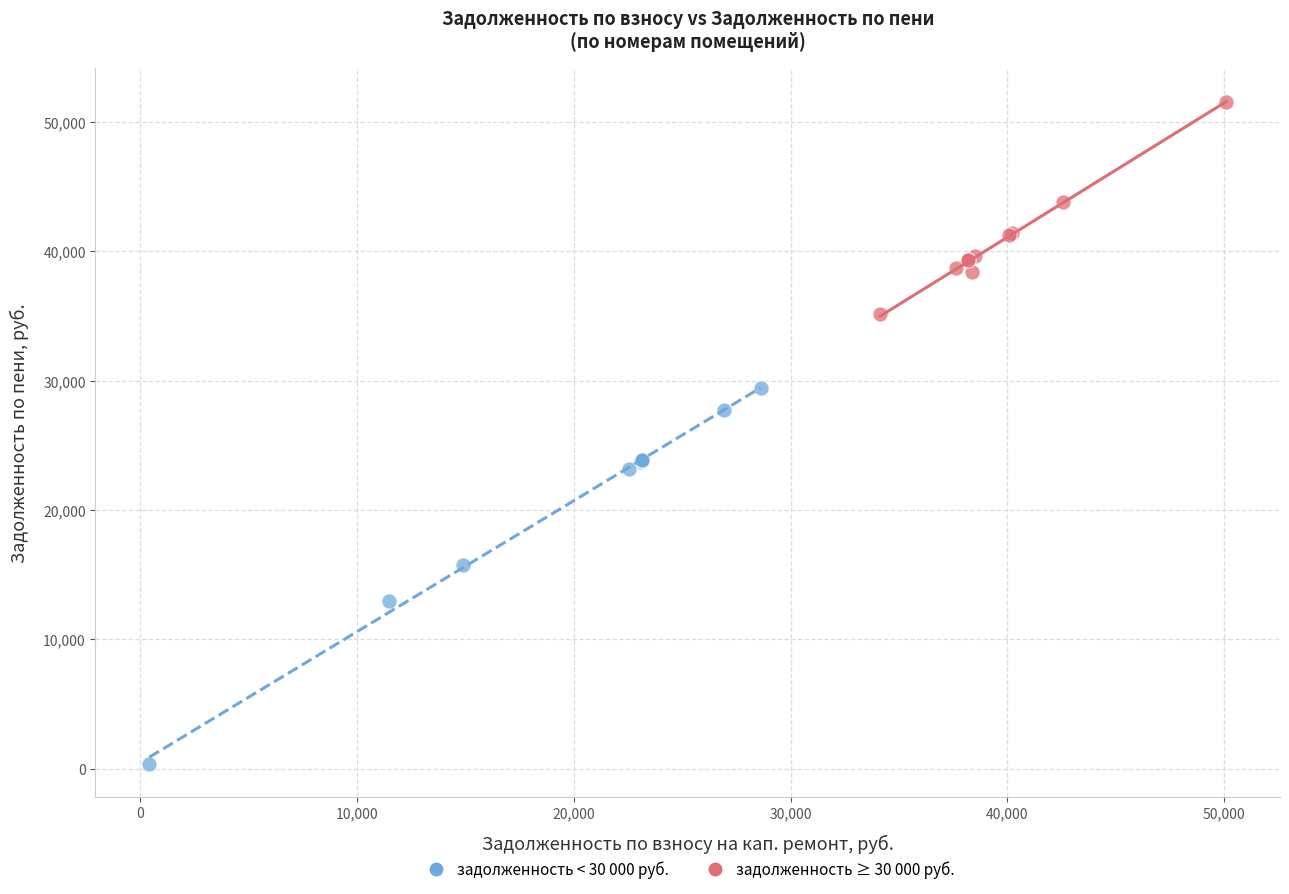

Which series has the widest spread of Y values?

задолженность < 30 000 руб.